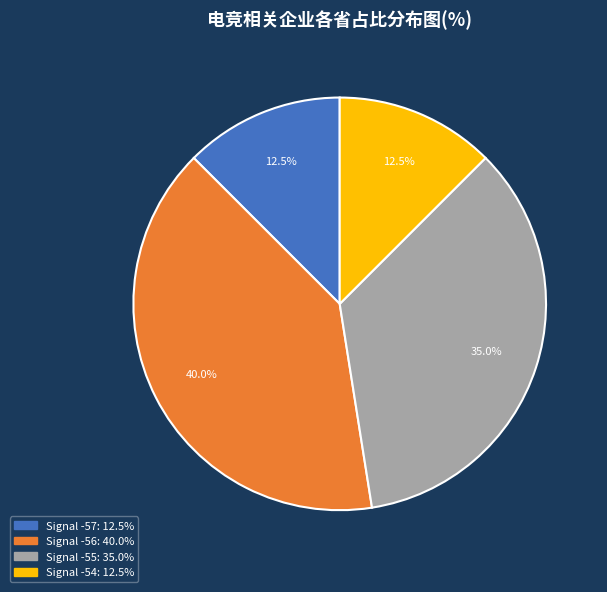

Does any single category account for the majority?

No